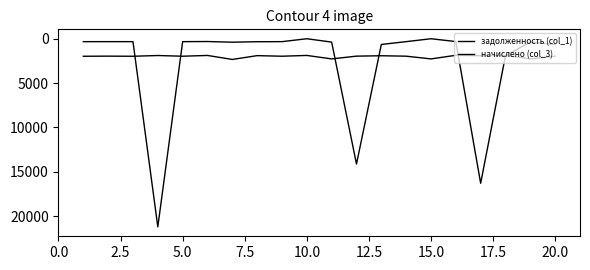

Which category has the highest value in the начислено (col_3) series?

15.0